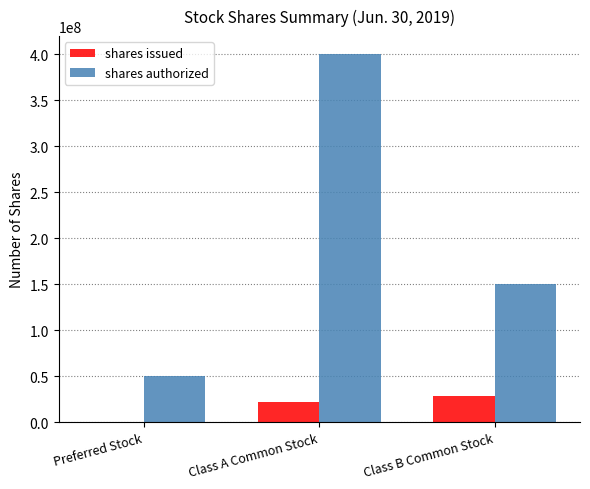

True or false: shares authorized has a value of 571880343 at Class A Common Stock.

False